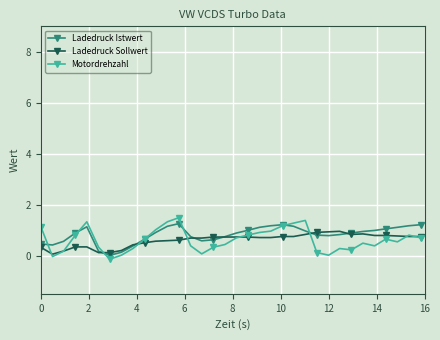

What is the maximum value shown in the chart?

1.5